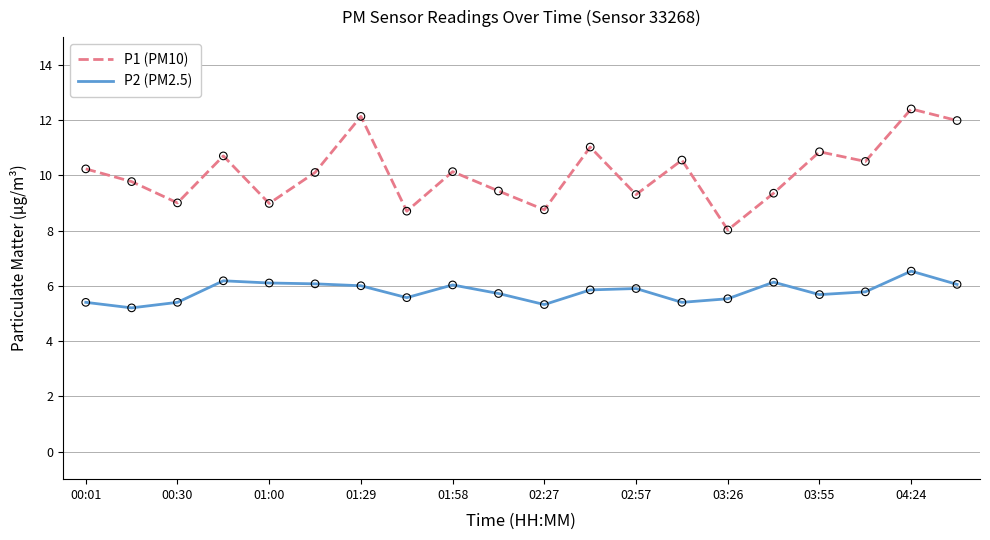

List the series in order of their overall mean, lowest first.

P2 (PM2.5), P1 (PM10)